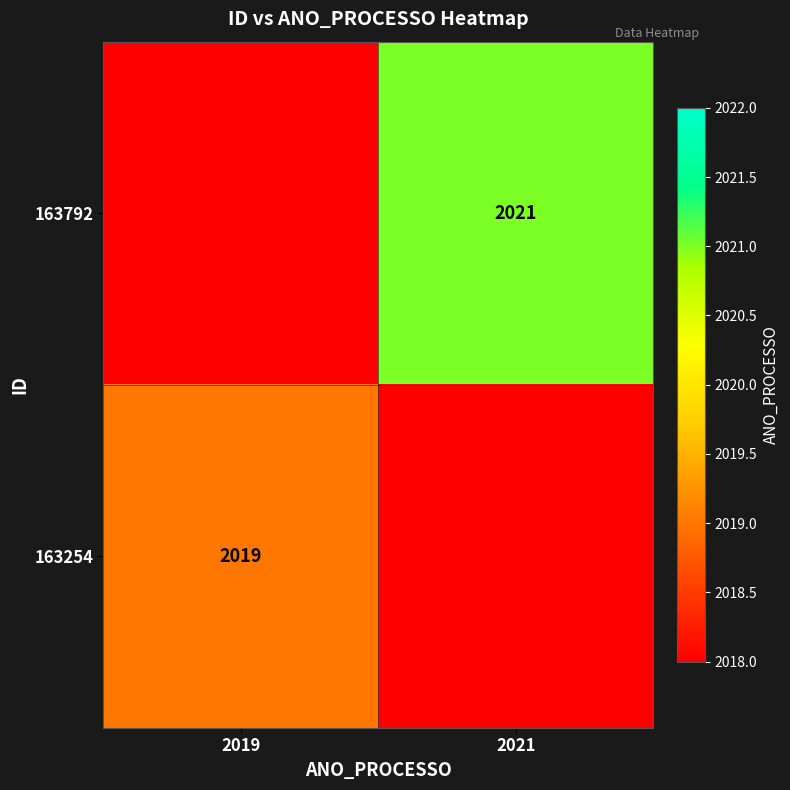

Is it true that 163254 equals 2019 at 2019?

True